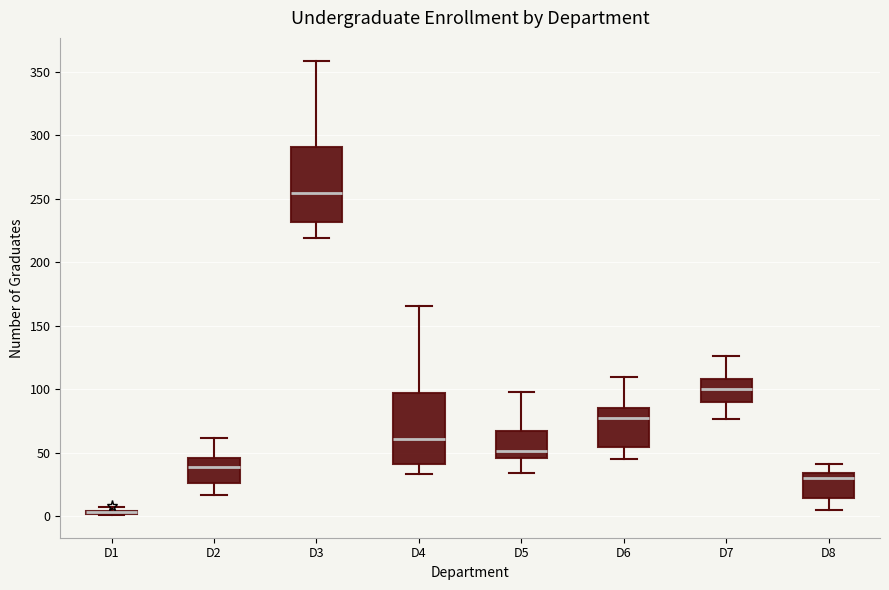

Reading left to right, read every box against the y-axis: the position of its median line, the range the box covers, and the ends of its whiskers. The values are not printed on the chart, so give them approximately, as read against the axis.

D1: box collapsed to a line at 5, whiskers 0 to 5
D2: median 40, box 25 to 45, whiskers 15 to 60
D3: median 255, box 230 to 290, whiskers 220 to 360
D4: median 60, box 40 to 95, whiskers 35 to 165
D5: median 50, box 45 to 65, whiskers 35 to 100
D6: median 80, box 55 to 85, whiskers 45 to 110
D7: median 100, box 90 to 110, whiskers 75 to 125
D8: median 30, box 15 to 35, whiskers 5 to 40